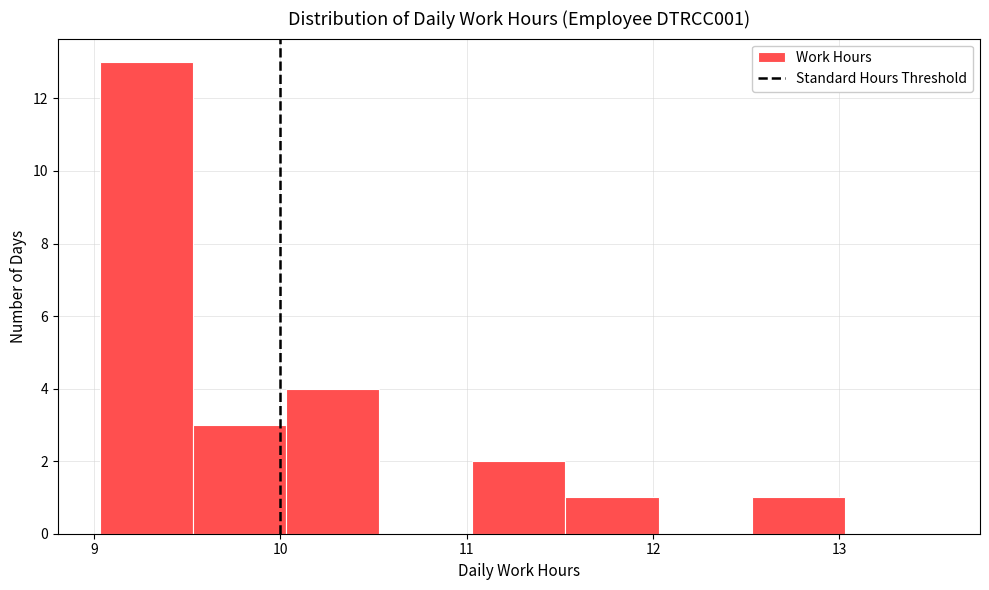

Reading left to right, list every bar in this chart as the range it spans on the x-axis followed by its height. Neither the bar edges nor the heights are printed on the chart, so give them approximately, as read against the axes.

9.03 to 9.53: 13
9.53 to 10.03: 3
10.03 to 10.53: 4
10.53 to 11.03: 0
11.03 to 11.53: 2
11.53 to 12.03: 1
12.03 to 12.53: 0
12.53 to 13.03: 1
13.03 to 13.53: 0